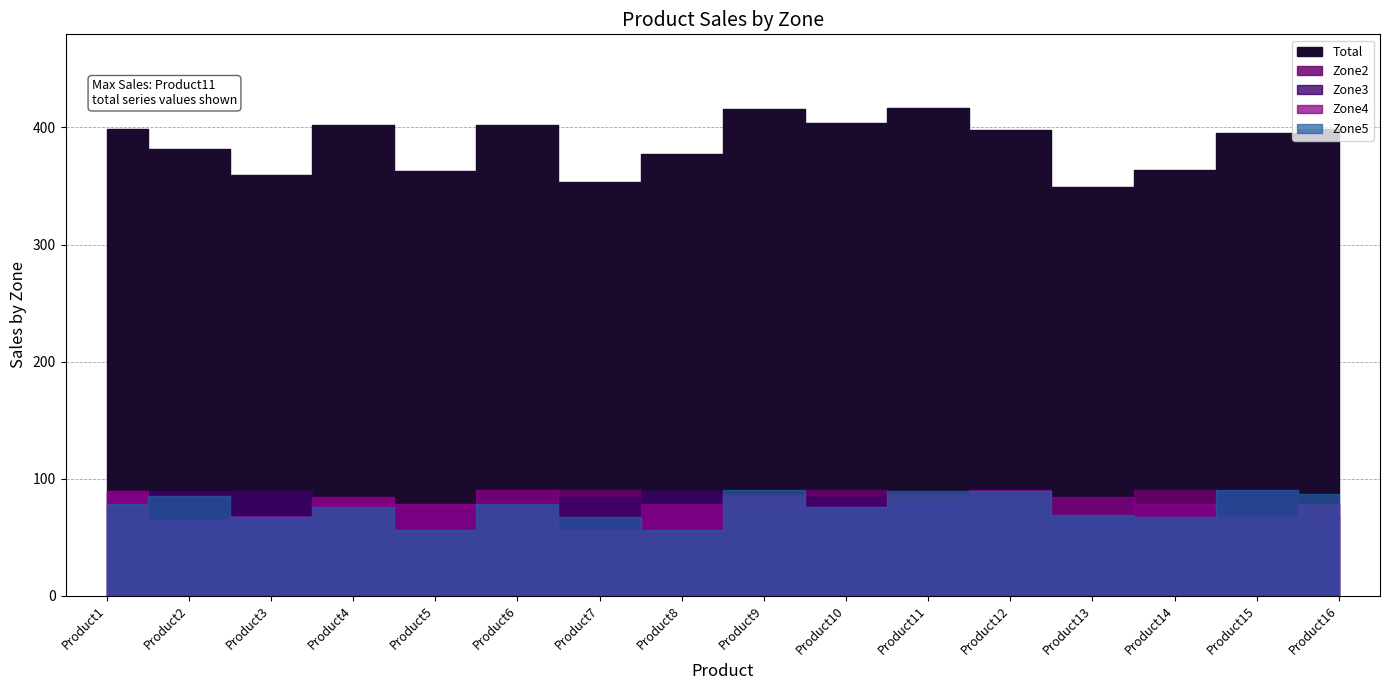

Where is Zone4 nearest to the value 73?

Product10